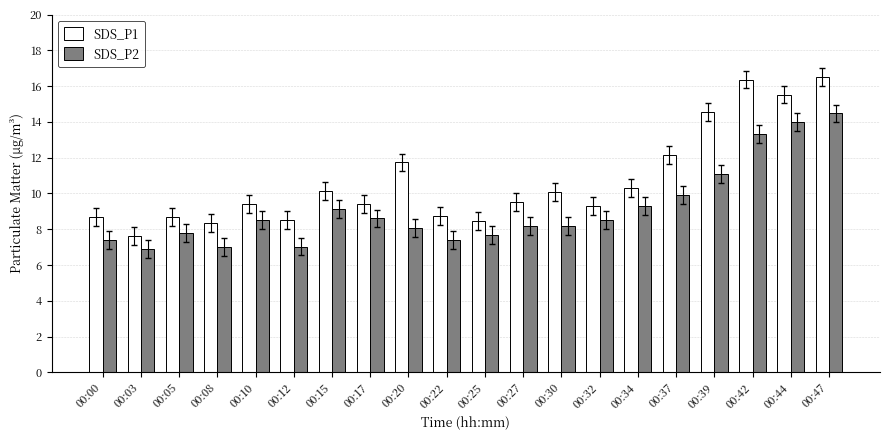

At which category is the sum across all series the highest?

00:47